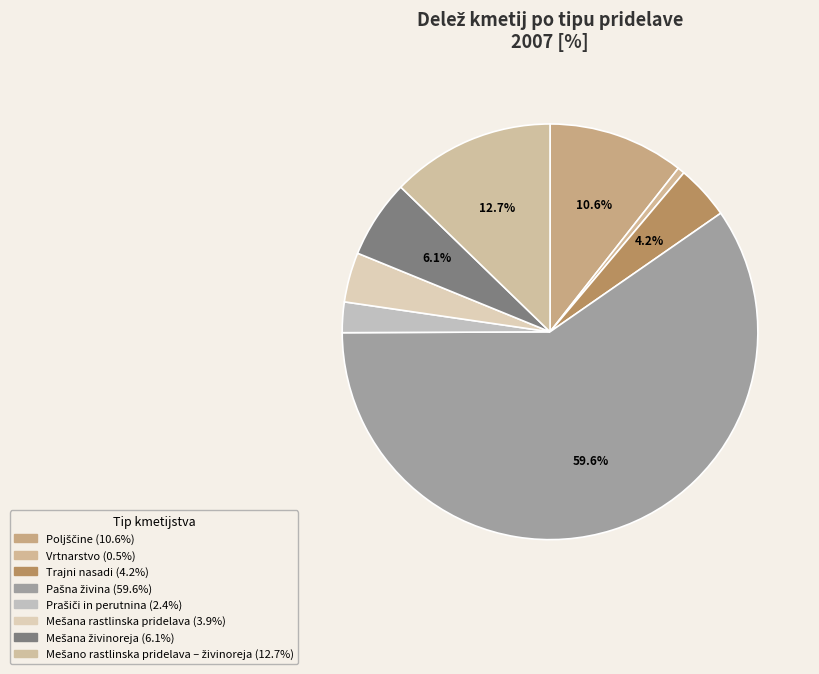

Is it true that Trajni nasadi is 4% of the pie?

True